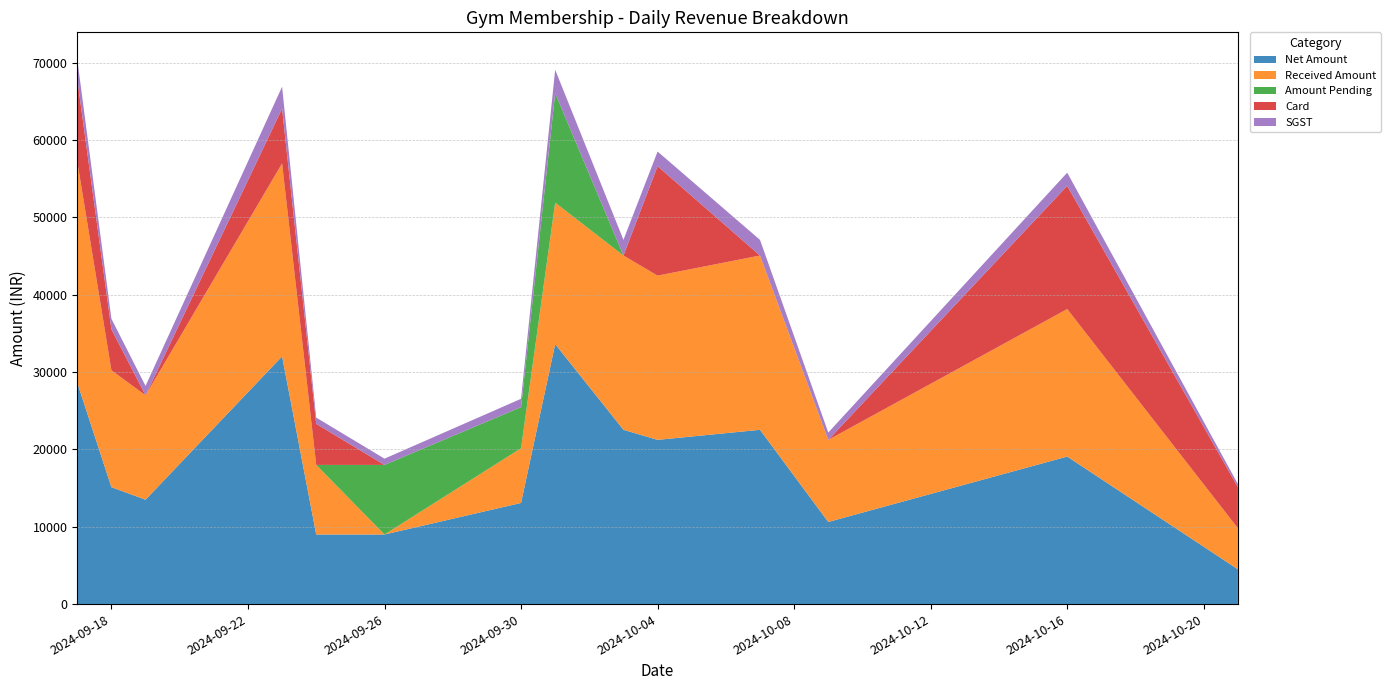

What is the difference between the second highest and second lowest values in the Net Amount series?

23040